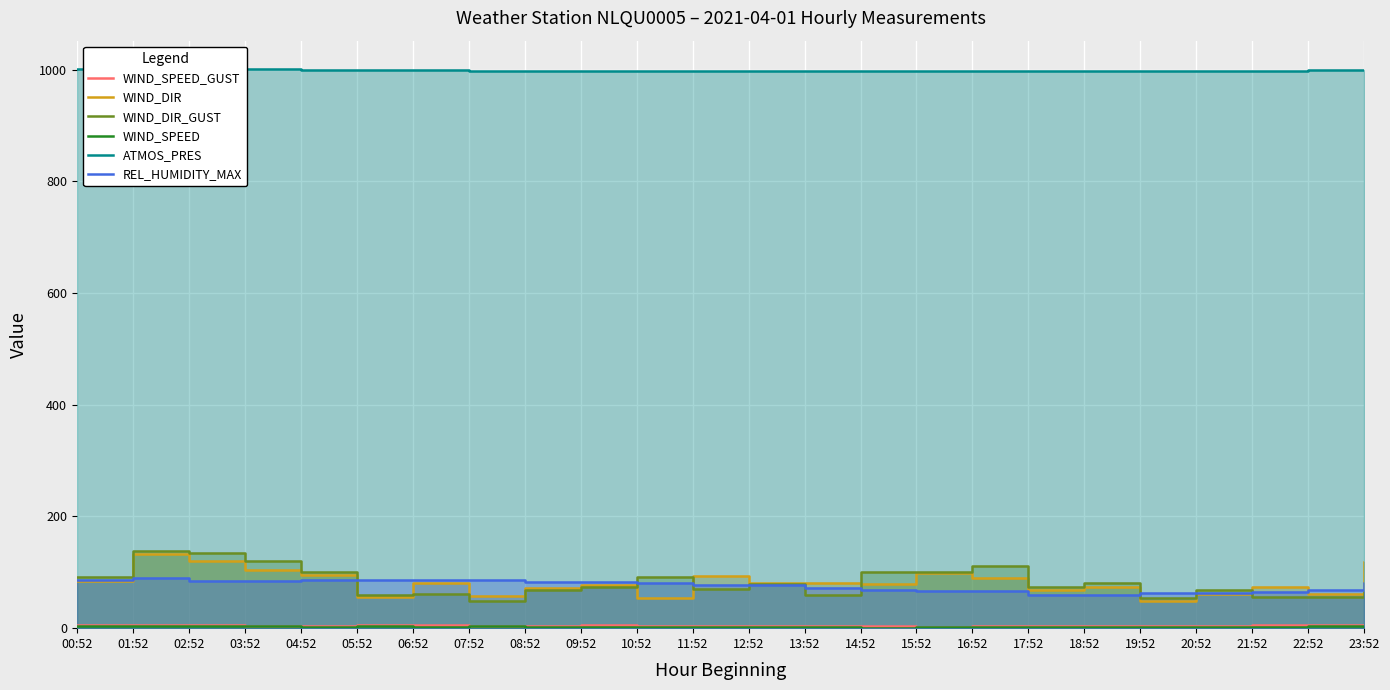

Which has a higher value, 20:52 or 02:52?

02:52